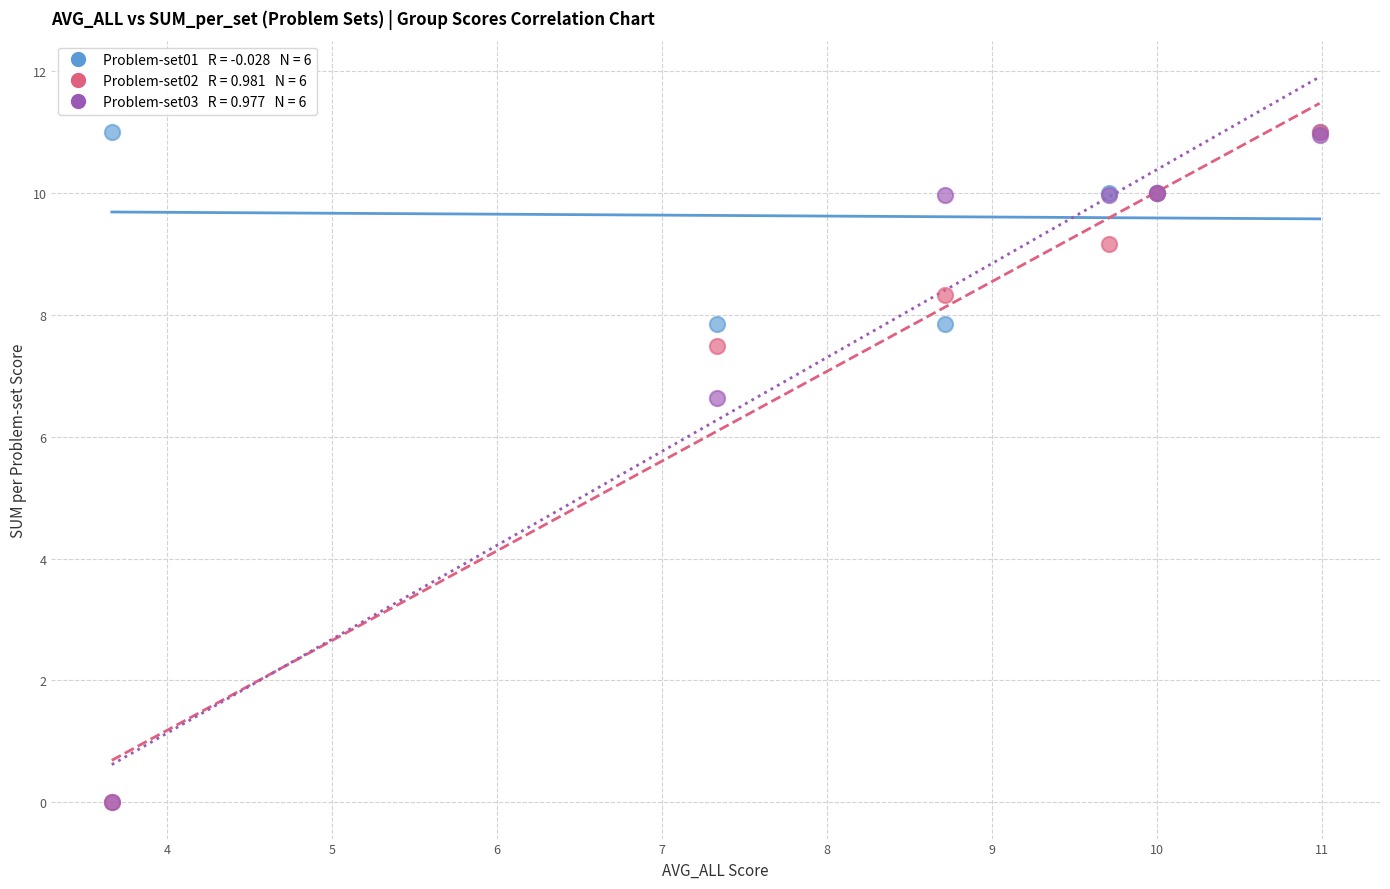

Across all series, what Y value is closest to 5?

6.6